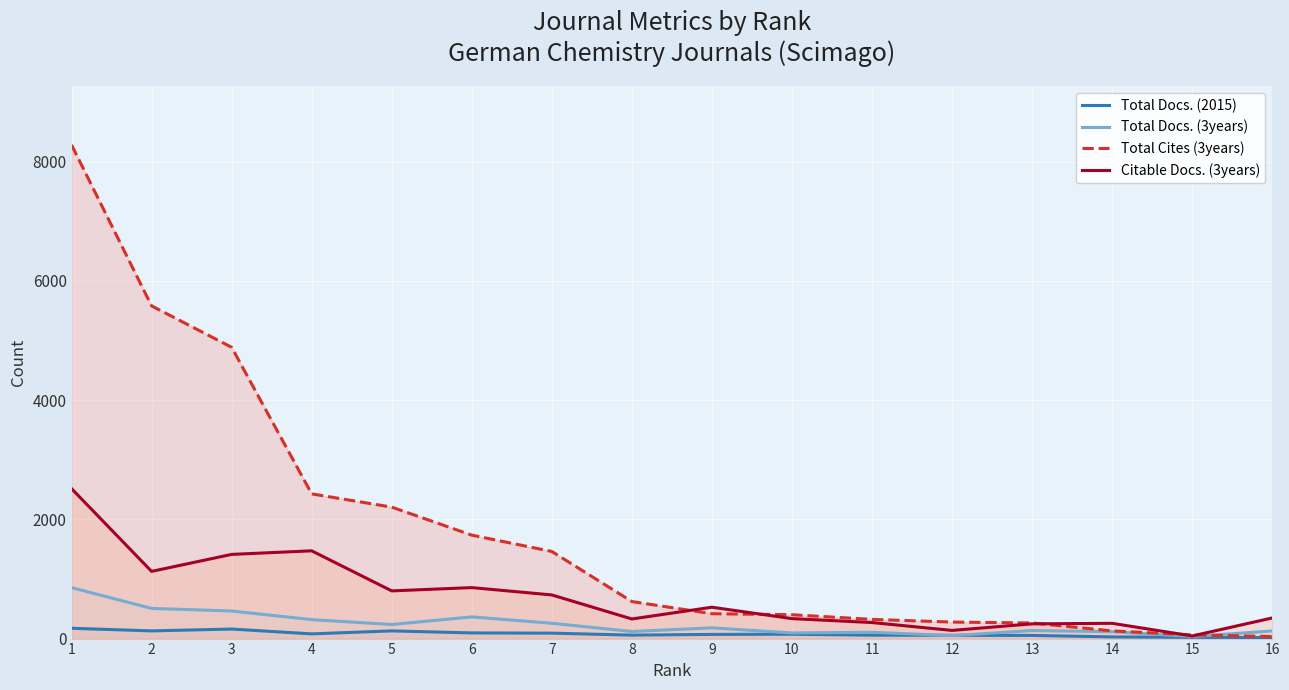

At which category is the sum across all series the highest?

1